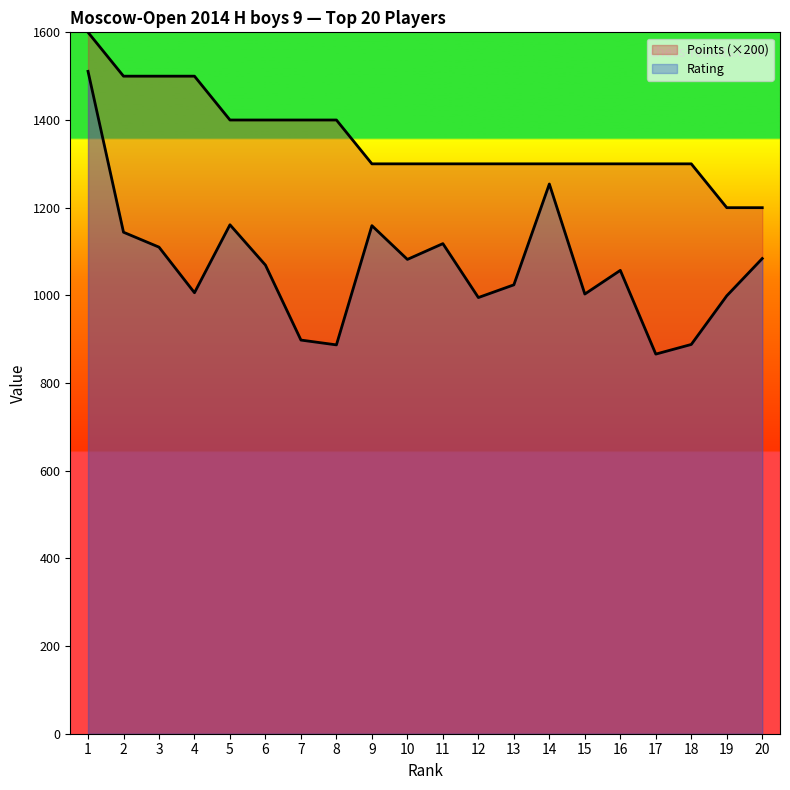

What is the sum of all Rating values?

21315